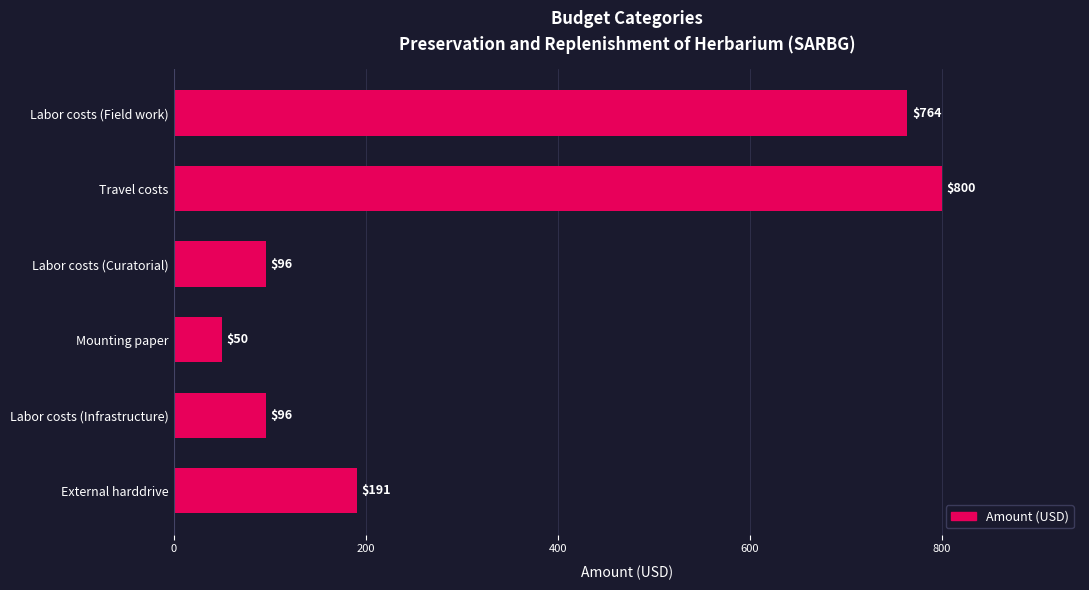

What is the difference between the maximum and second lowest values?

704